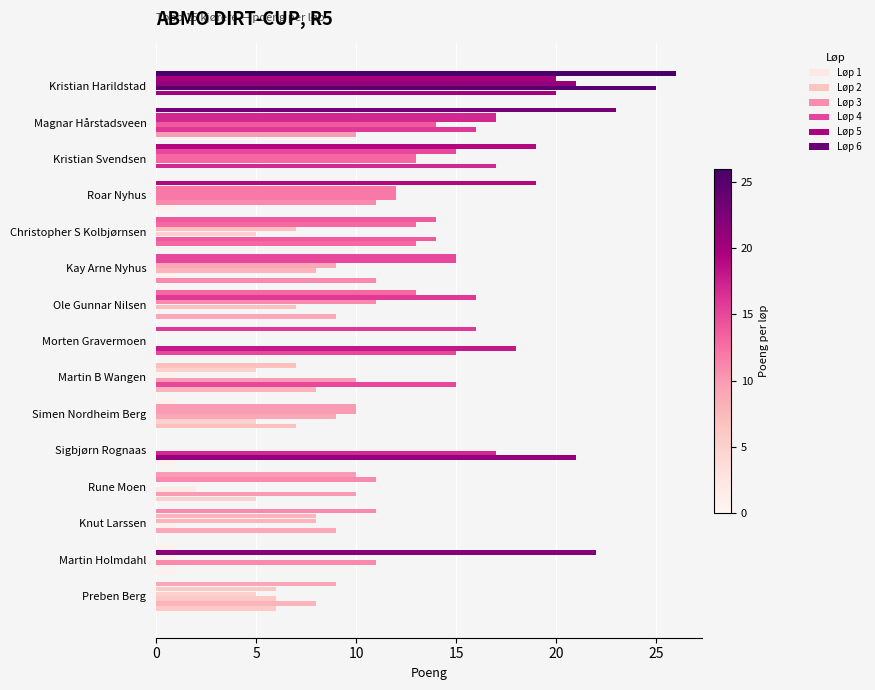

How many distinct data groups are displayed?

6